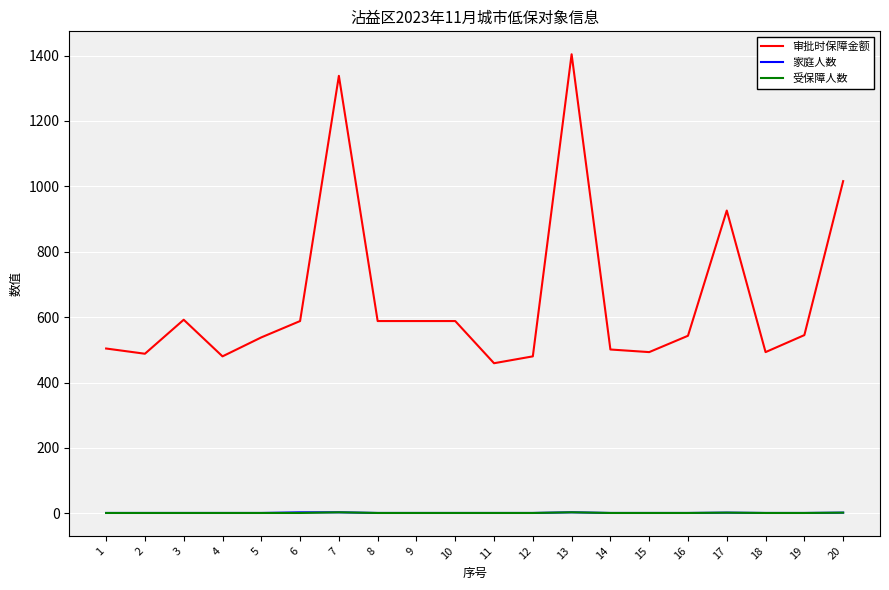

What is the minimum value for 审批时保障金额?

459